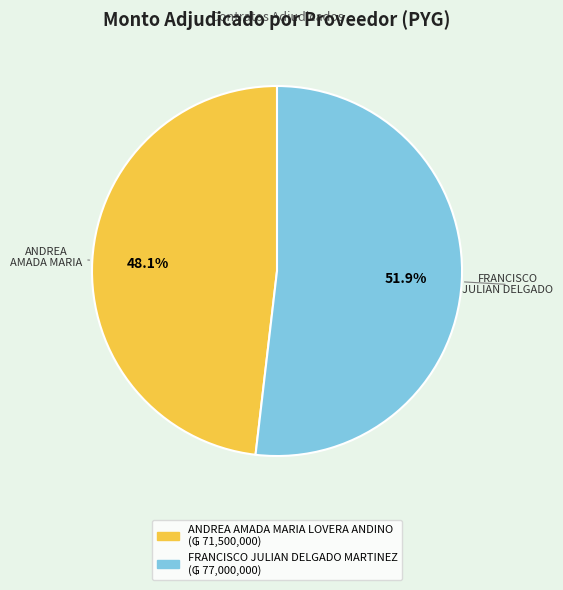

What percentage is the ANDREA AMADA MARIA LOVERA ANDINO slice, to the nearest percent?

48%